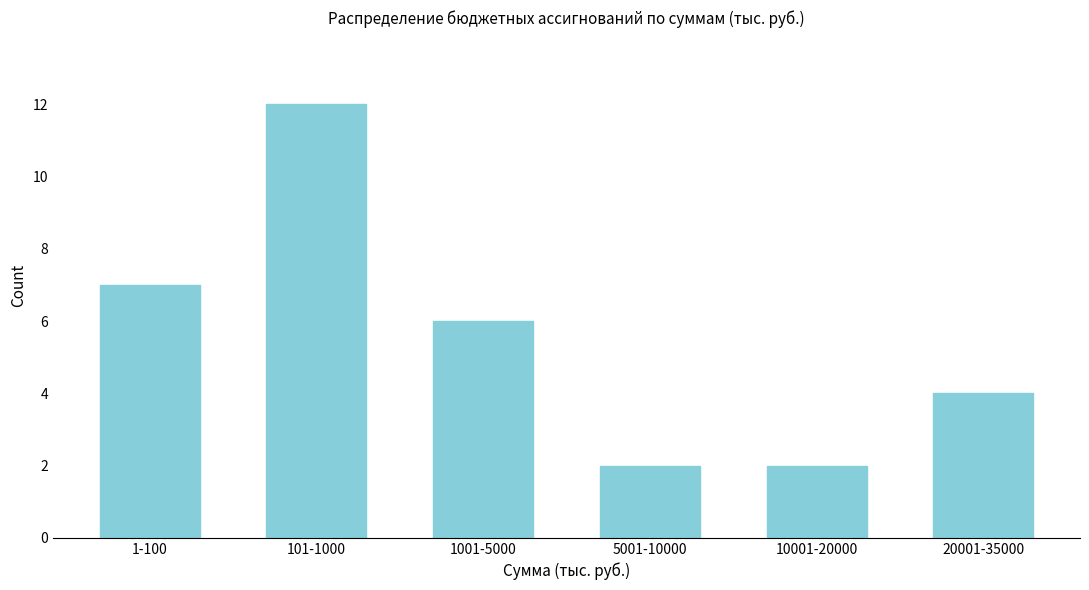

Reading left to right, list all the values displayed in this chart.

7	12	6	2	2	4